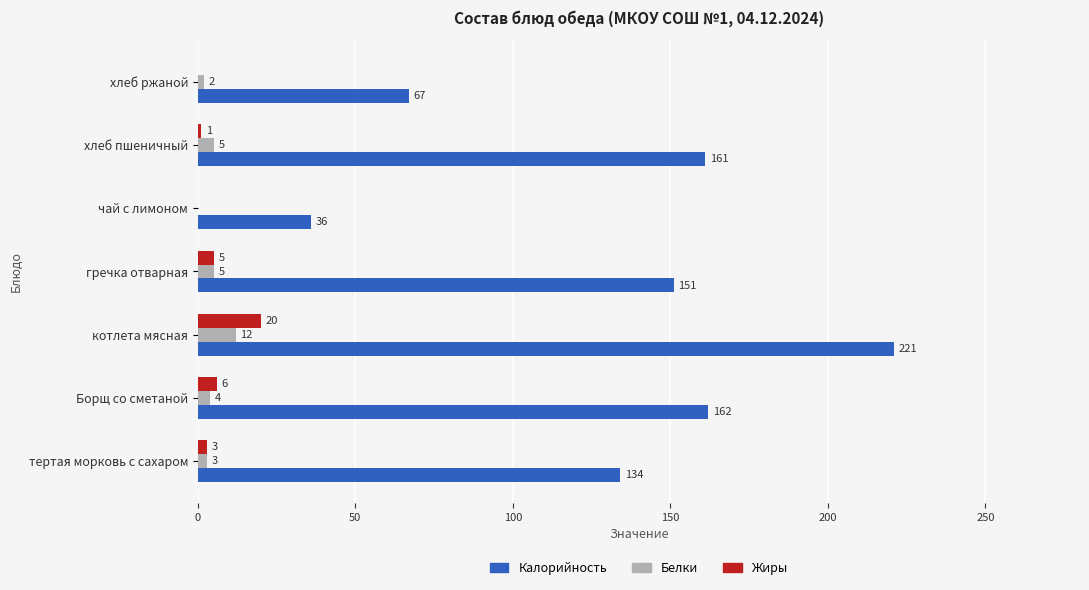

How many data points does each series have?

7